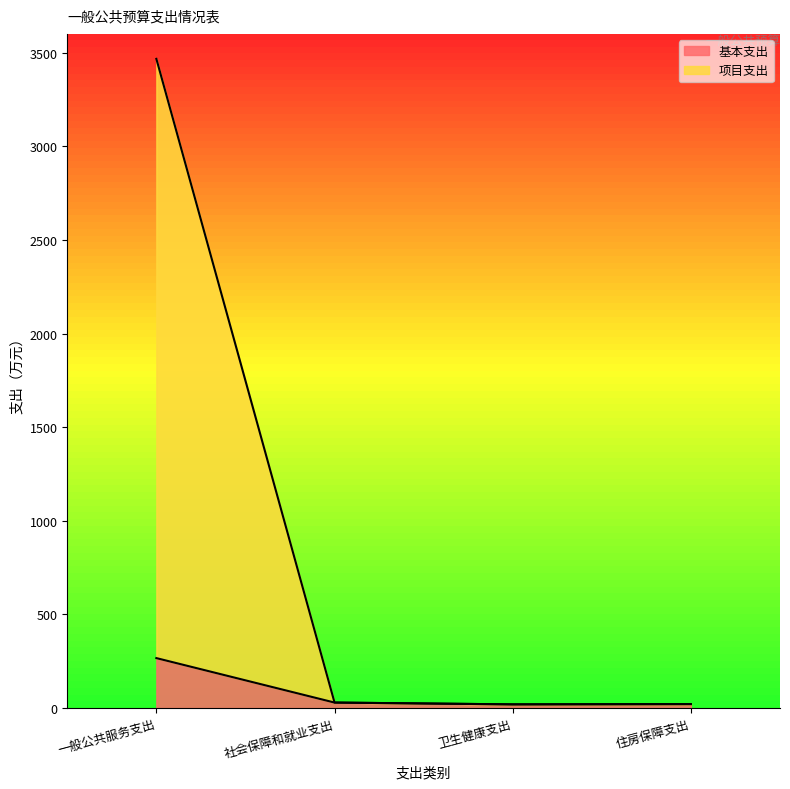

How many series are shown in this chart?

2